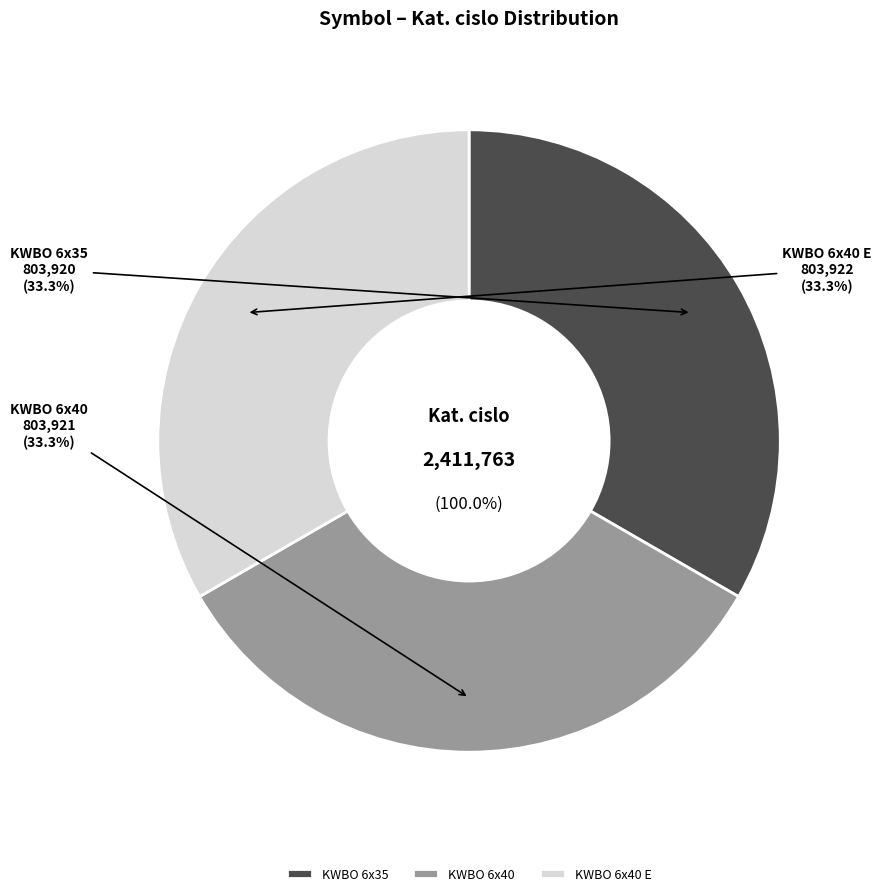

Count the number of slices in the pie.

3